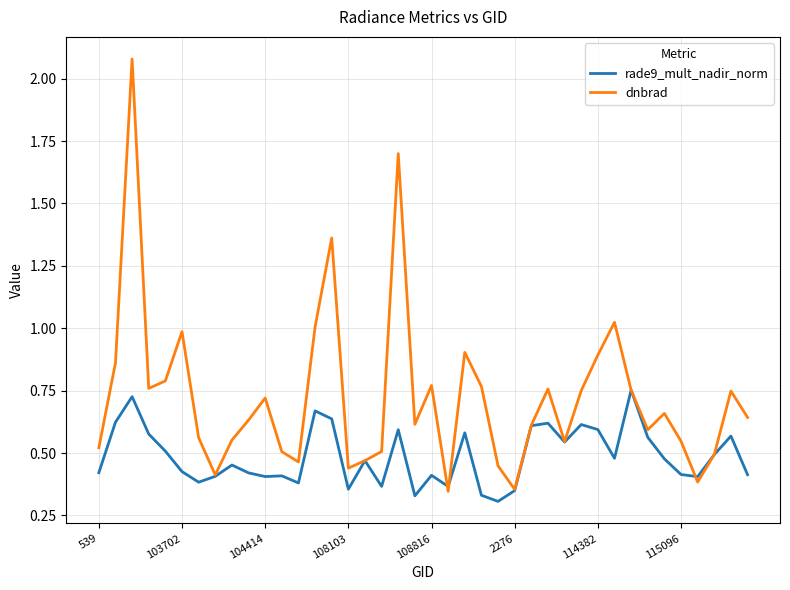

Which series has the largest range (max minus min)?

dnbrad